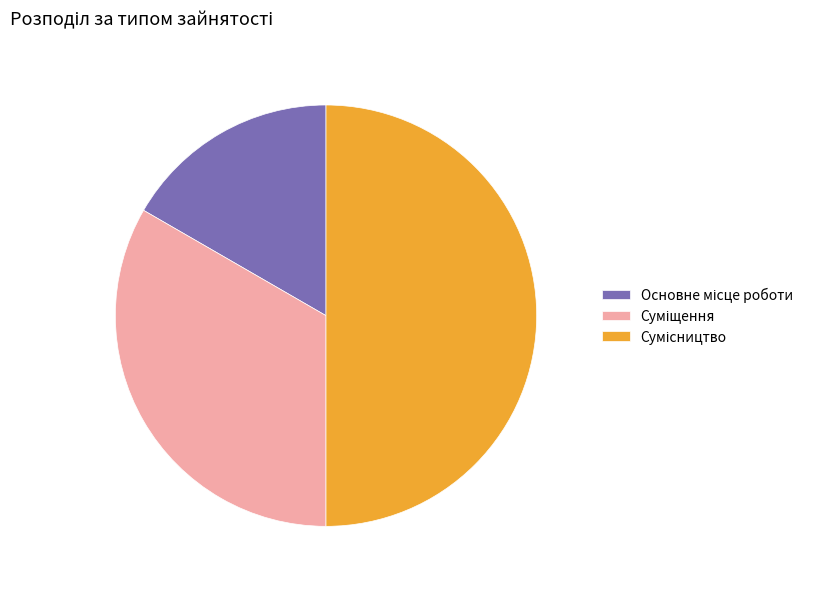

To the nearest percent, what is the average slice percentage?

33%